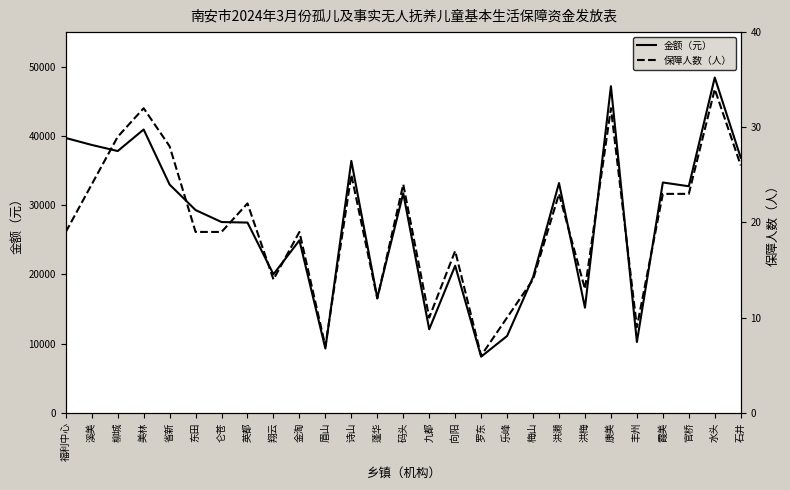

True or false: 金额（元） and 保障人数（人） intersect in this chart.

False